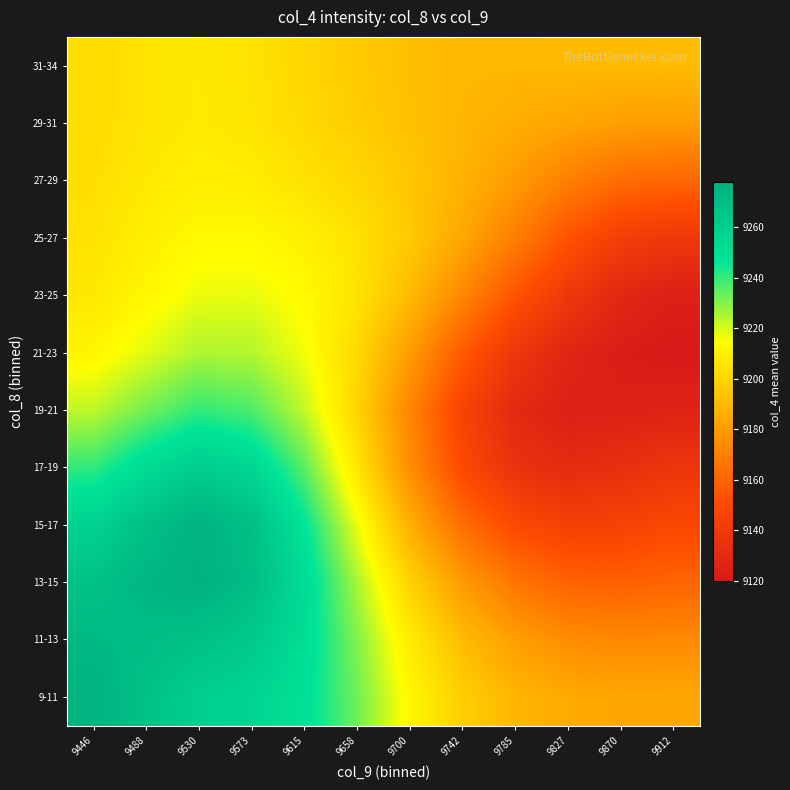

Reading left to right, extract all data points from this chart.

9-11: 9446=9277.4	9488=9268.2	9530=9259.7	9573=9256.1	9615=9249.2	9658=9232.4	9700=9212.4	9742=9197.7	9785=9189.3	9827=9184.9	9870=9183.5	9912=9183.6
11-13: 9446=9273.1	9488=9271.3	9530=9268.3	9573=9263.1	9615=9251.0	9658=9230.3	9700=9208.1	9742=9191.5	9785=9180.9	9827=9174.9	9870=9173.2	9912=9173.7
13-15: 9446=9267.8	9488=9274.6	9530=9278.1	9573=9270.9	9615=9252.1	9658=9225.6	9700=9199.4	9742=9179.5	9785=9166.7	9827=9159.8	9870=9158.8	9912=9160.4
15-17: 9446=9257.7	9488=9269.3	9530=9276.9	9573=9269.3	9615=9247.3	9658=9217.1	9700=9186.8	9742=9163.6	9785=9149.9	9827=9144.3	9870=9145.4	9912=9148.7
17-19: 9446=9240.5	9488=9252.3	9530=9261.0	9573=9255.2	9615=9235.2	9658=9206.3	9700=9175.0	9742=9149.5	9785=9135.2	9827=9131.2	9870=9133.7	9912=9137.5
19-21: 9446=9222.9	9488=9232.4	9530=9240.2	9573=9237.0	9615=9222.7	9658=9200.0	9700=9172.0	9742=9146.1	9785=9130.1	9827=9124.6	9870=9124.9	9912=9126.3
21-23: 9446=9211.7	9488=9218.6	9530=9225.1	9573=9224.3	9615=9216.2	9658=9201.5	9700=9180.0	9742=9156.5	9785=9138.2	9827=9127.7	9870=9122.4	9912=9120.0
23-25: 9446=9206.8	9488=9212.1	9530=9217.2	9573=9217.6	9615=9213.5	9658=9205.2	9700=9190.9	9742=9172.5	9785=9154.3	9827=9138.9	9870=9128.6	9912=9124.1
25-27: 9446=9204.9	9488=9209.1	9530=9212.9	9573=9212.8	9615=9209.8	9658=9204.7	9700=9196.0	9742=9183.8	9785=9169.3	9827=9154.0	9870=9143.1	9912=9139.2
27-29: 9446=9203.6	9488=9206.8	9530=9209.4	9573=9208.3	9615=9204.9	9658=9200.7	9700=9195.0	9742=9188.1	9785=9179.7	9827=9170.0	9870=9162.9	9912=9160.8
29-31: 9446=9202.8	9488=9205.5	9530=9207.3	9573=9205.6	9615=9201.7	9658=9197.4	9700=9193.0	9742=9189.2	9785=9186.3	9827=9183.3	9870=9181.0	9912=9180.5
31-34: 9446=9202.8	9488=9205.4	9530=9207.0	9573=9205.1	9615=9200.8	9658=9196.3	9700=9192.3	9742=9189.9	9785=9189.8	9827=9190.4	9870=9190.8	9912=9191.1